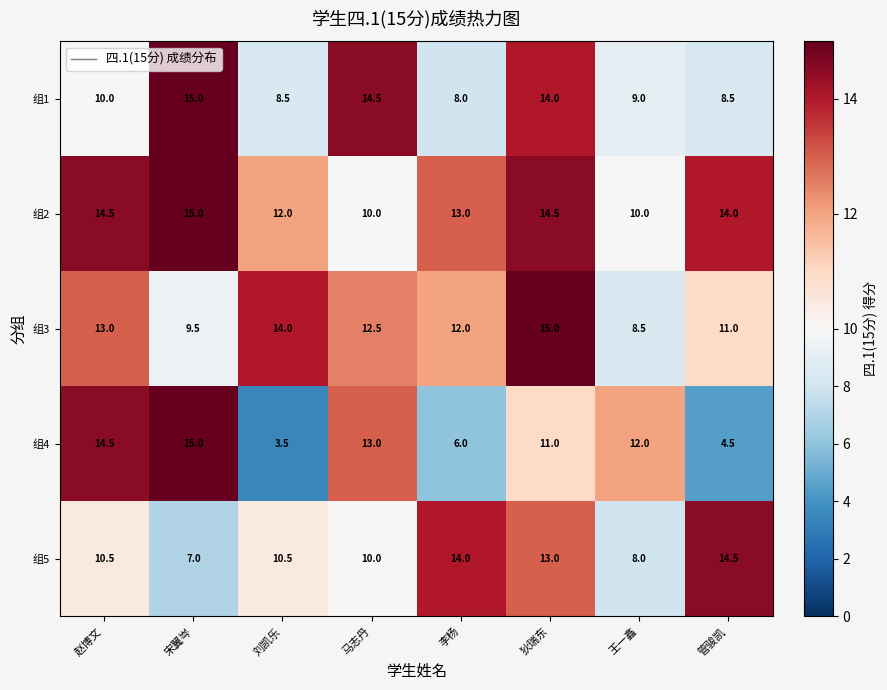

At how many categories does at least one series exceed 4?

8